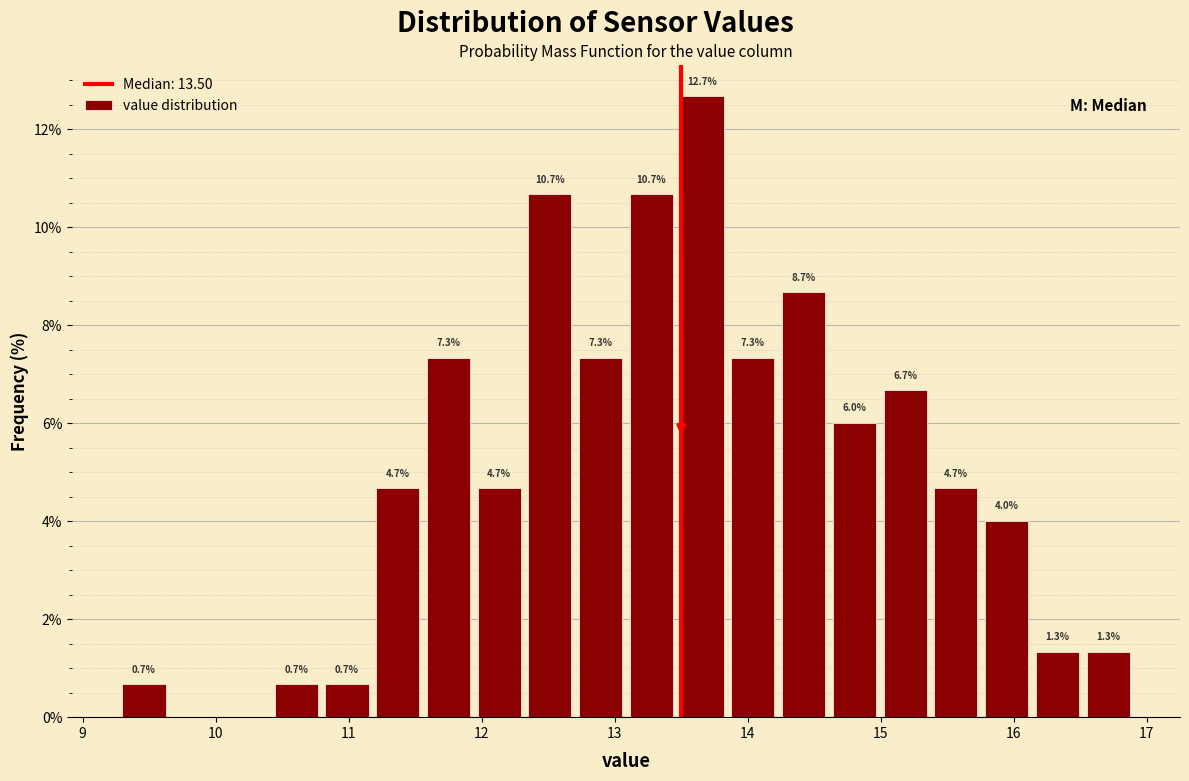

Read against the x-axis, roughly where is the centre of the tallest bar?

13.7